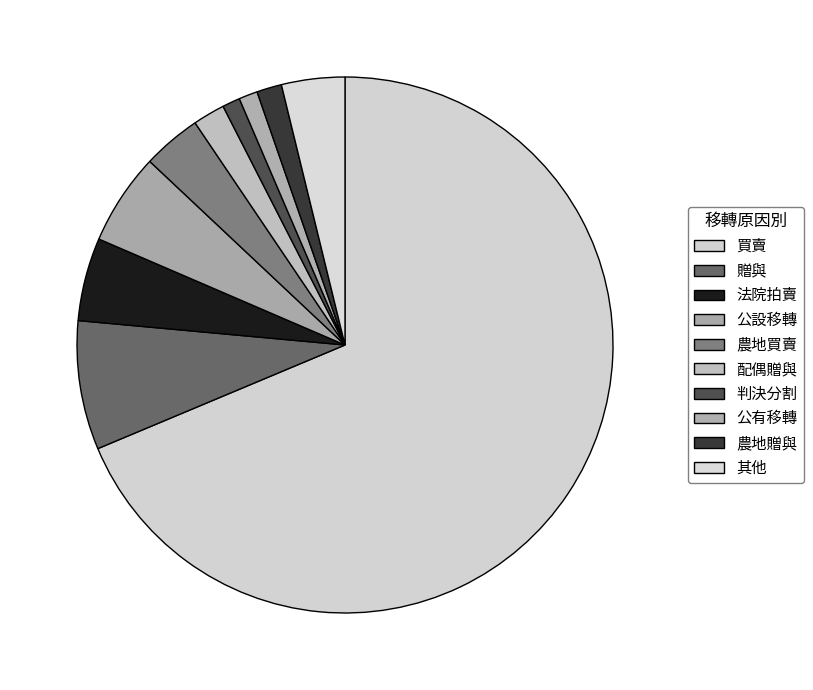

How many slices are in this pie chart?

10